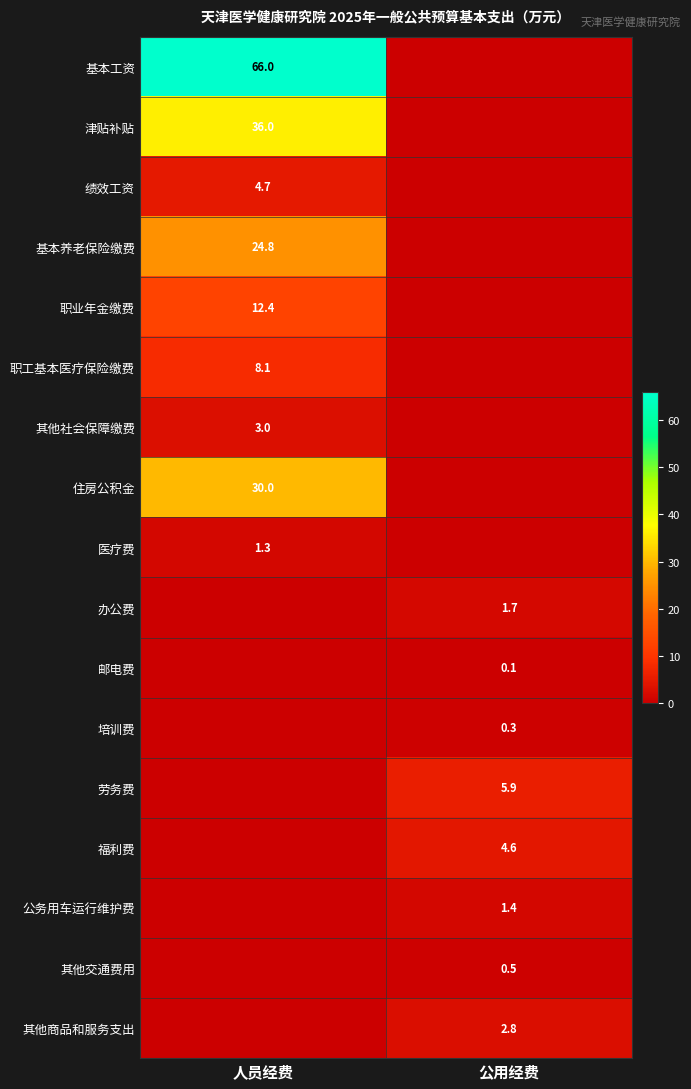

Which label corresponds to the smallest value in the chart?

公用经费